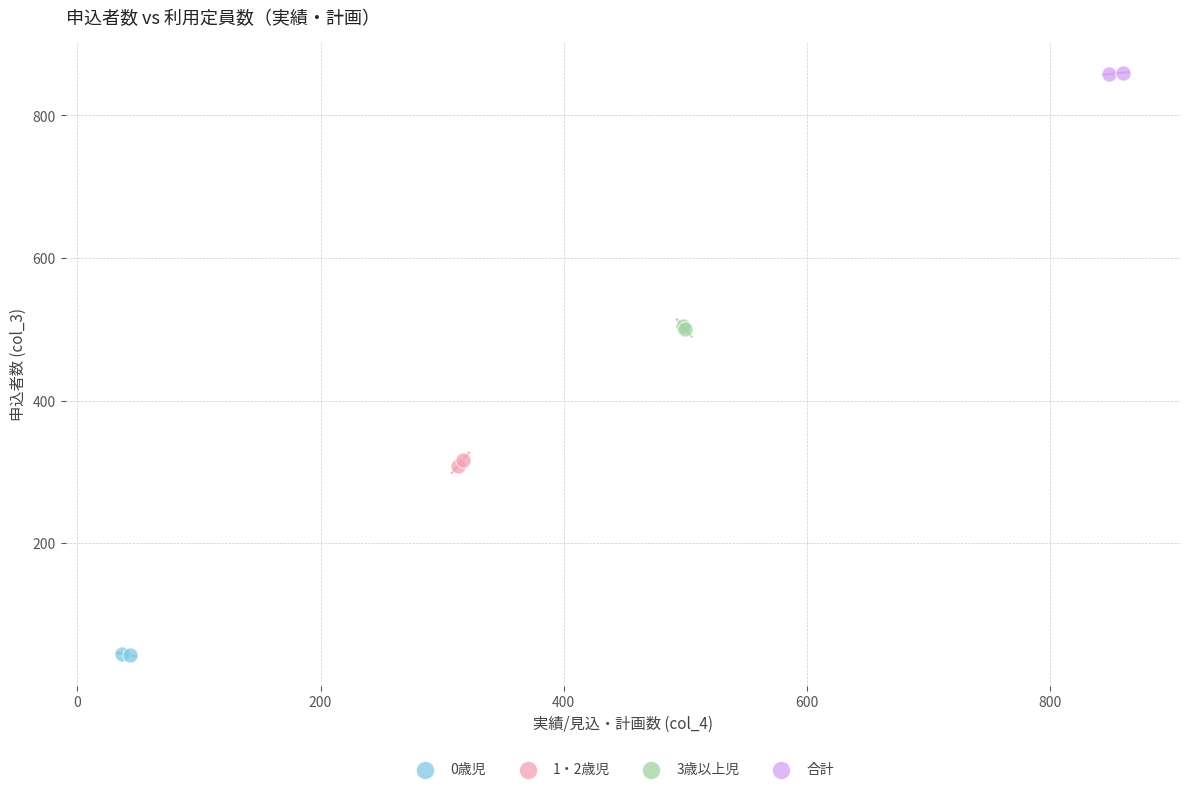

Which series reaches the minimum Y coordinate?

0歳児